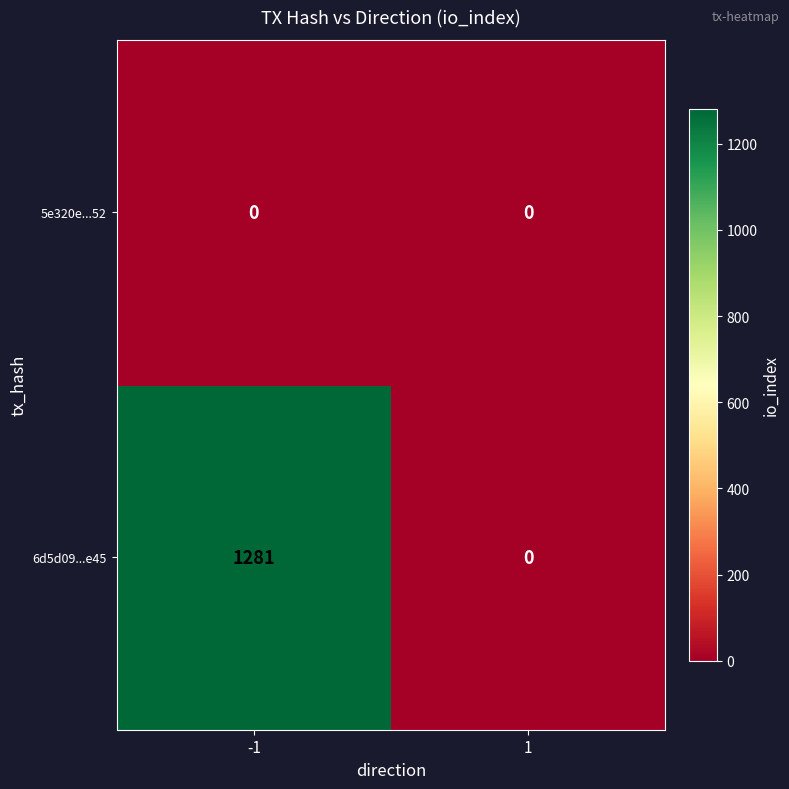

Is it true that 6d5d09...e45 equals 638 at 1?

False